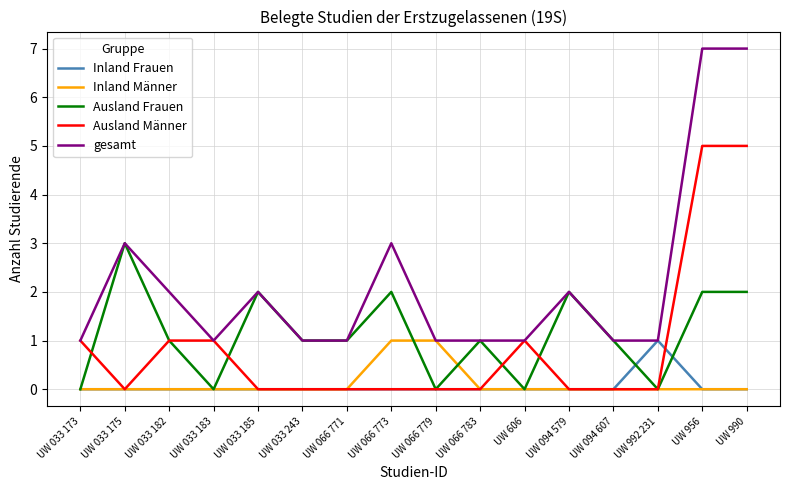

Which series has the largest range (max minus min)?

gesamt